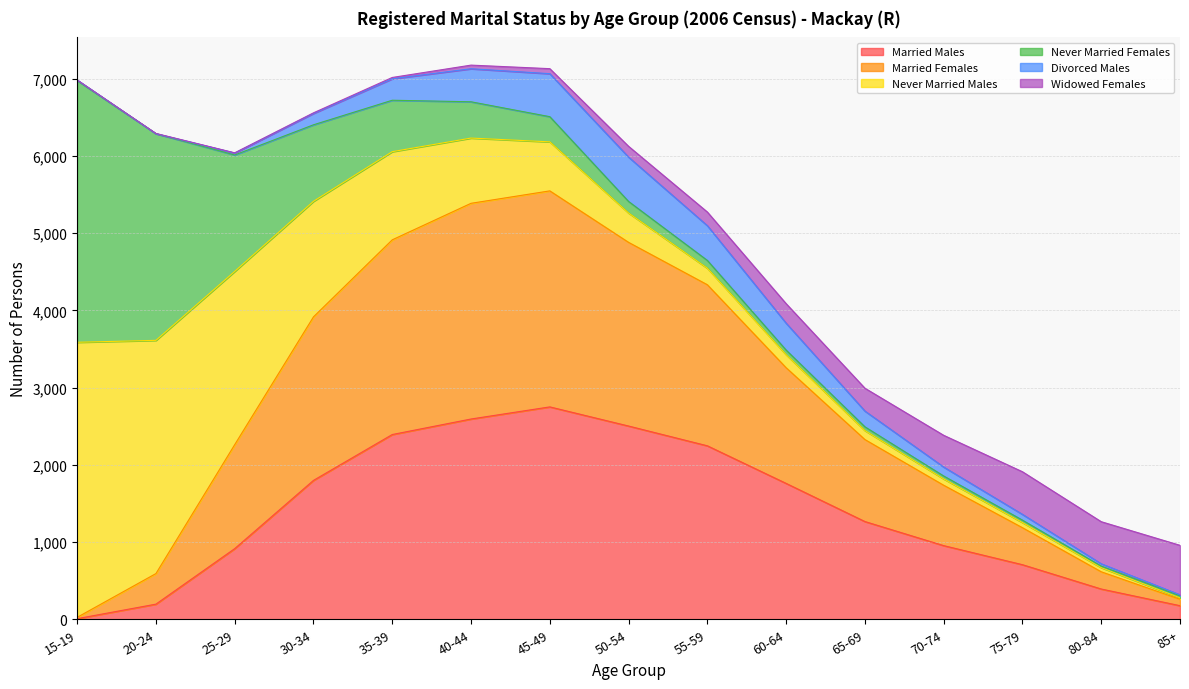

What is the highest value of the Married Males series?

2751